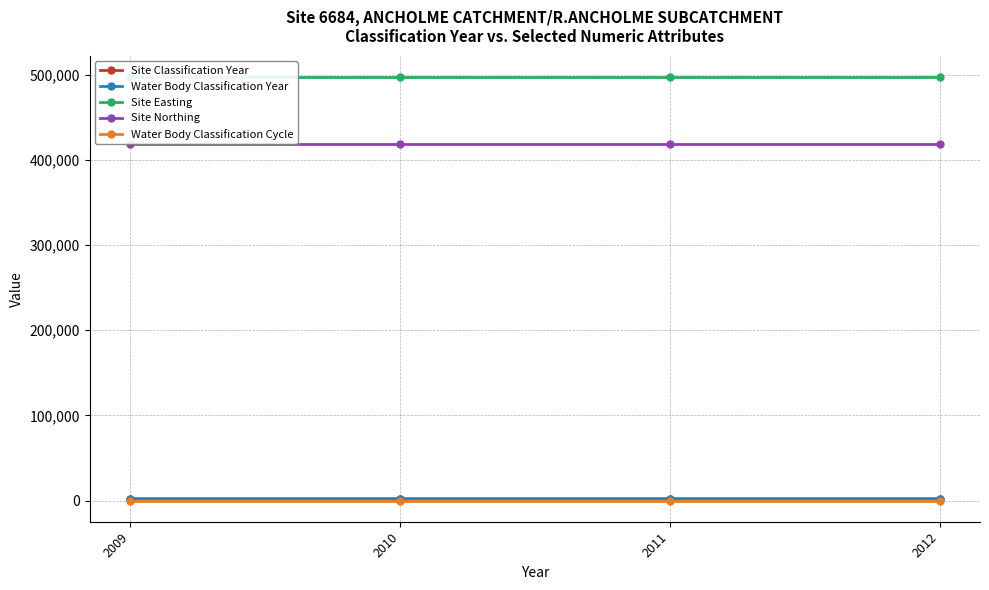

Which category has the lowest value across all series?

2009